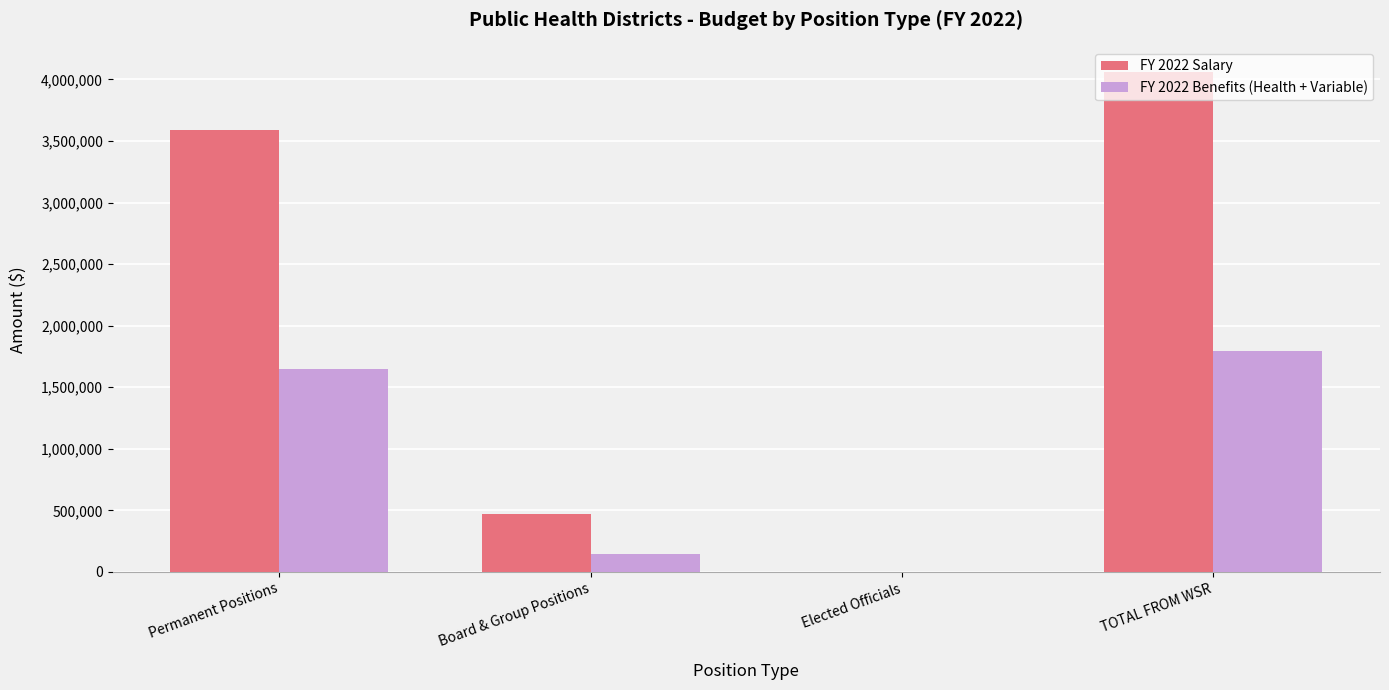

What are all the series names shown in the legend?

FY 2022 Salary, FY 2022 Benefits (Health + Variable)